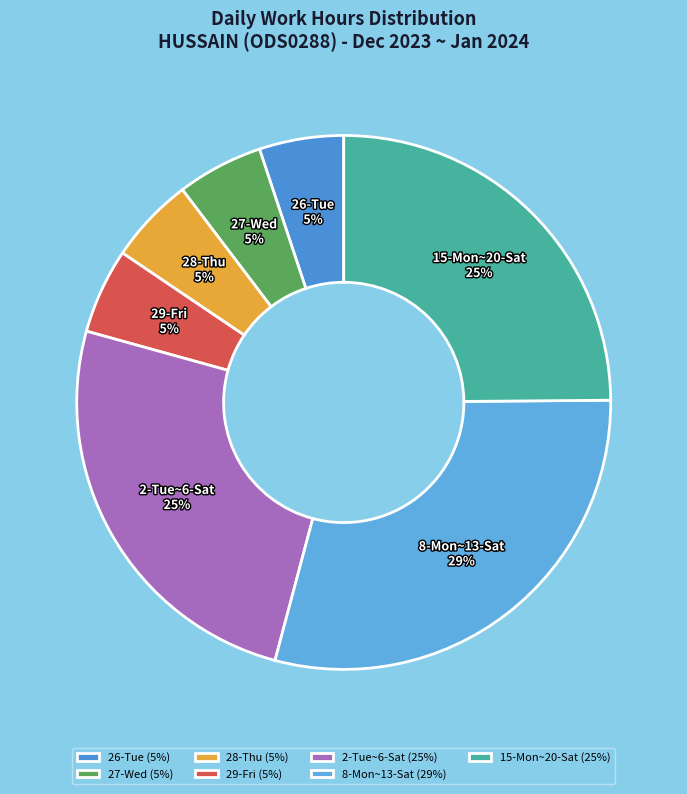

Does 15-Mon~20-Sat represent more than half of the total?

No